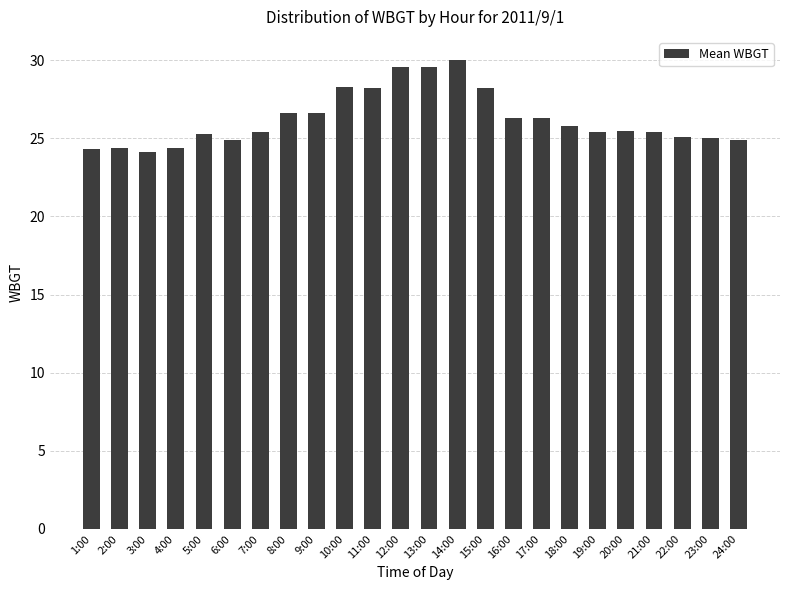

What is the minimum value shown in the chart?

24.1